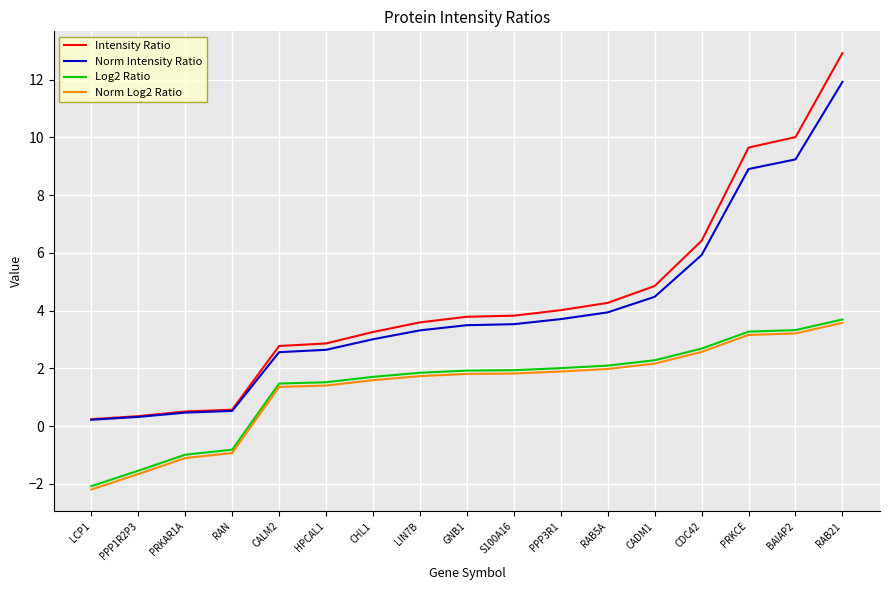

What is the approximate value of Intensity Ratio at RAB5A?

4.3